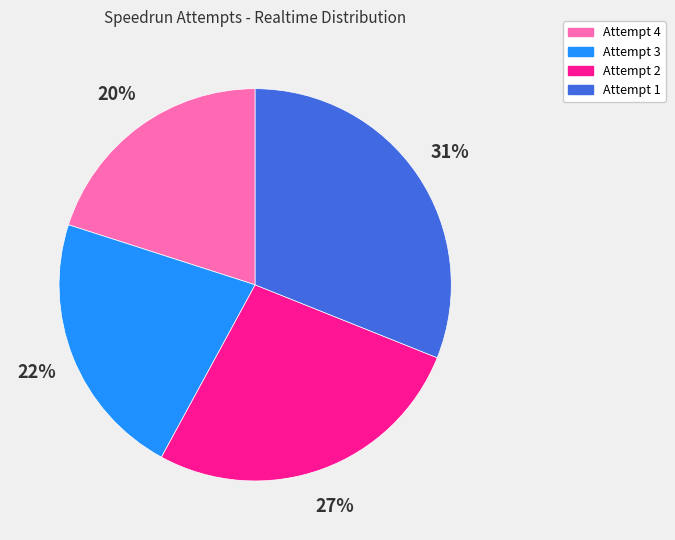

Is it true that Attempt 2 is 35% of the pie?

False